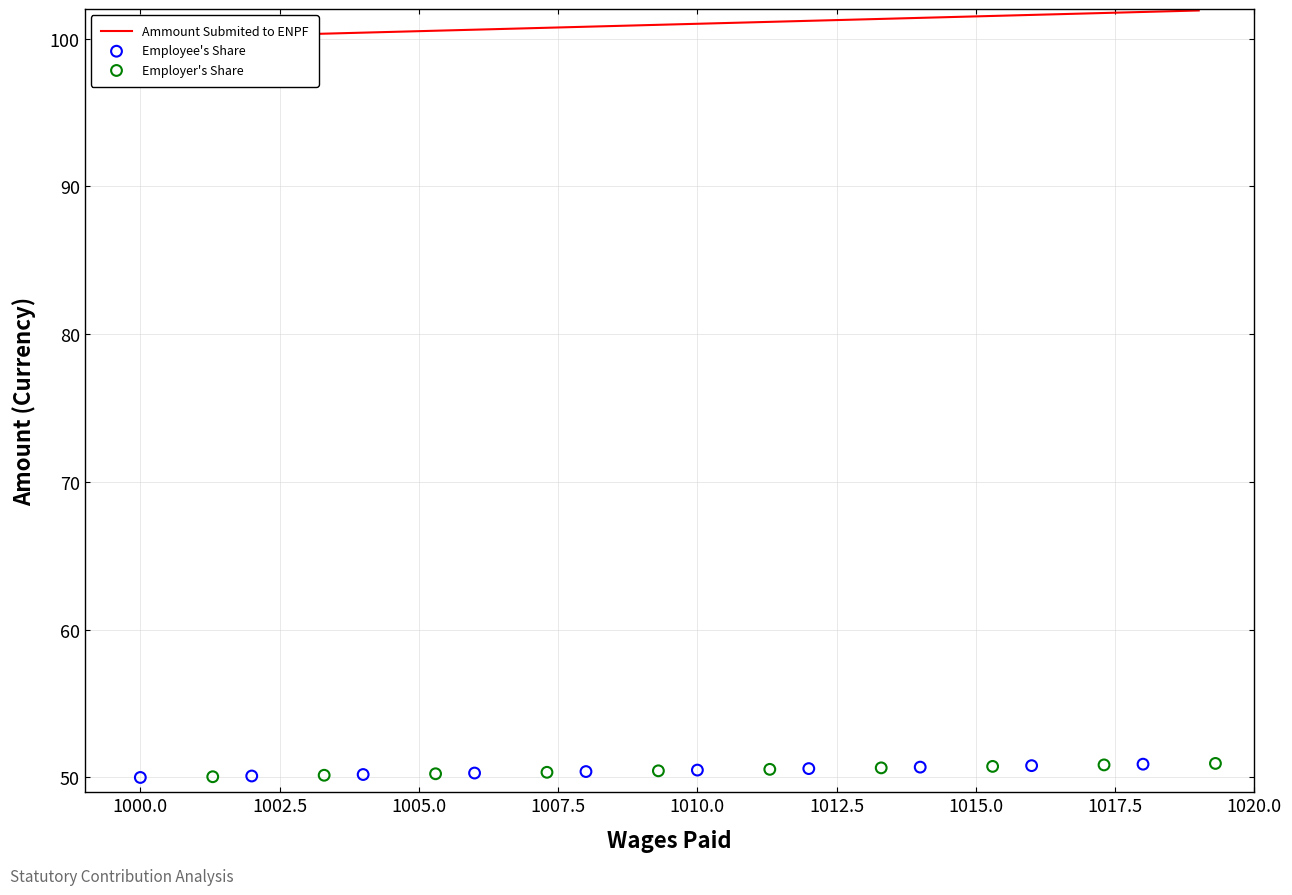

Is the value of Ammount Submited to ENPF at 19 greater than the value of Employee's Share at 4?

Yes